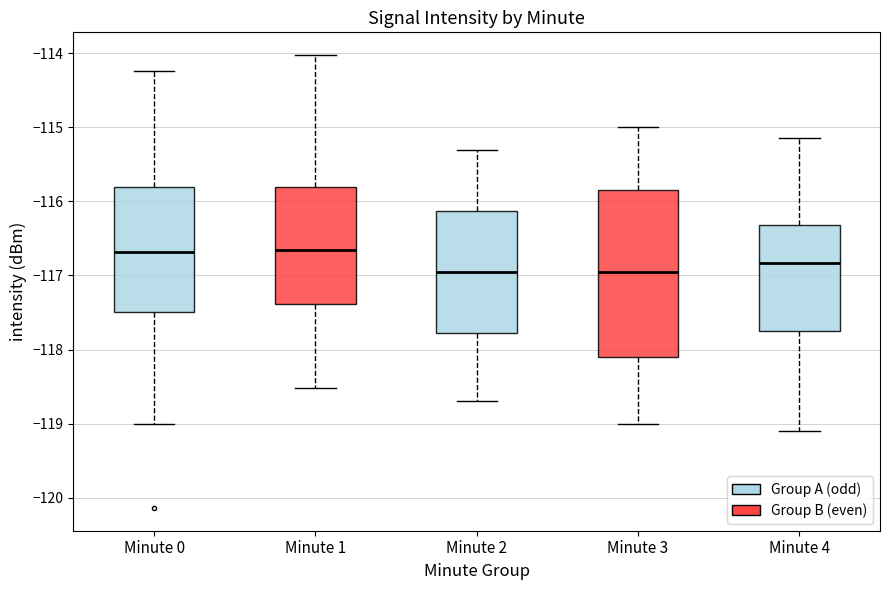

Reading left to right, transcribe this box plot: for each box, give where its median line is, the range the box spans, and where its two whiskers end, as read against the y-axis. The values are not printed on the chart, so give them approximately, as read against the axis.

Minute 0: median -116.7, box -117.5 to -115.8, whiskers -119.0 to -114.2
Minute 1: median -116.6, box -117.4 to -115.8, whiskers -118.5 to -114.0
Minute 2: median -116.9, box -117.8 to -116.1, whiskers -118.7 to -115.3
Minute 3: median -116.9, box -118.1 to -115.8, whiskers -119.0 to -115.0
Minute 4: median -116.8, box -117.7 to -116.3, whiskers -119.1 to -115.1